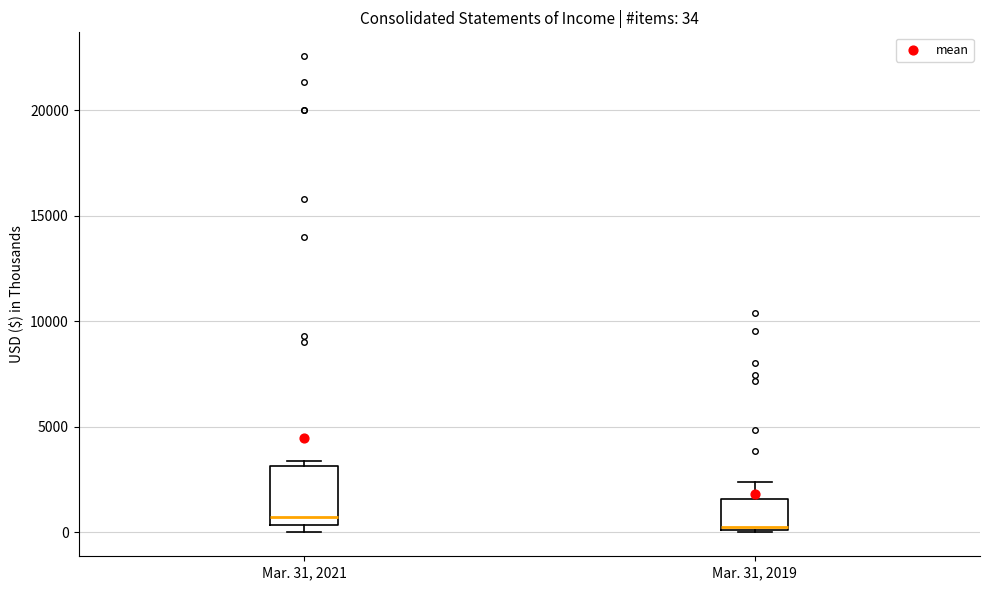

Which box is the tallest, from its lower edge to its upper edge?

Mar. 31, 2021